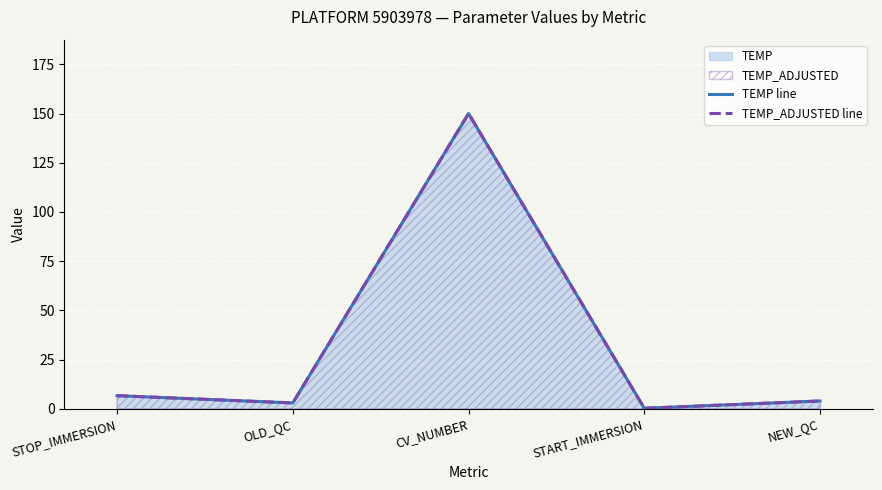

True or false: TEMP_ADJUSTED line and TEMP line cross at least once.

False